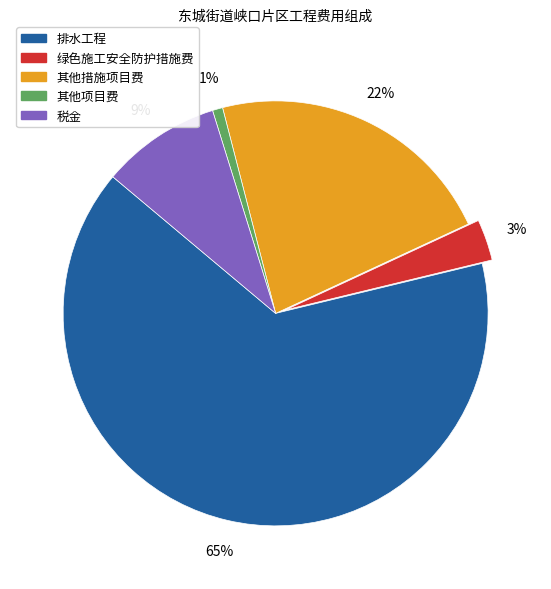

Does 排水工程 represent more than half of the total?

Yes